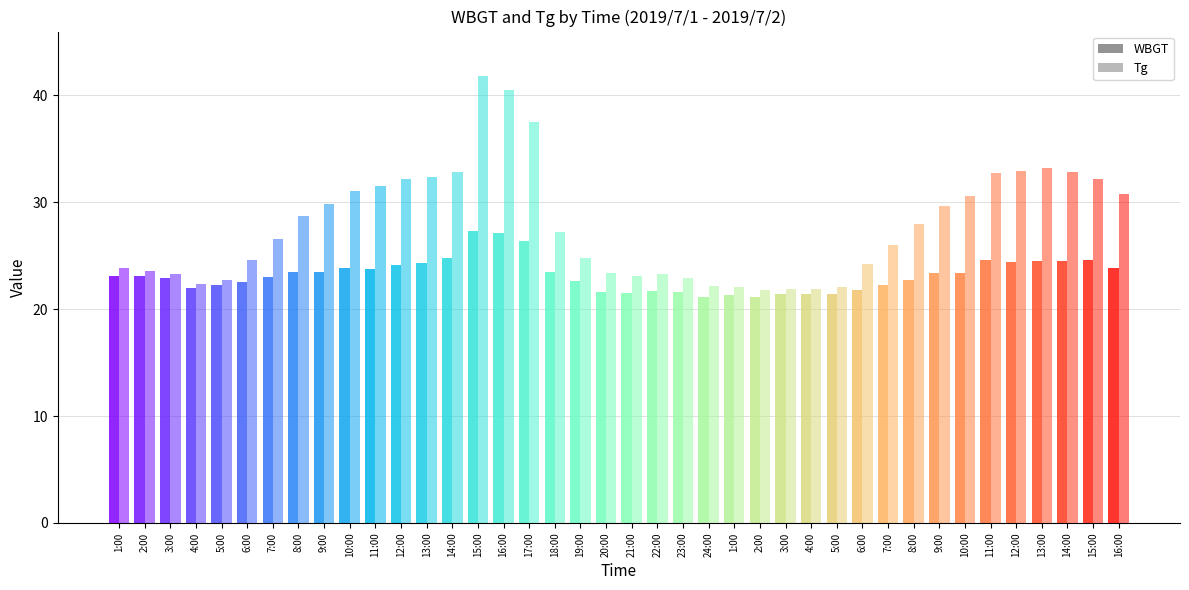

Rank the categories by Tg value from lowest to highest.

2:00, 3:00, 4:00, 1:00, 5:00, 24:00, 4:00, 5:00, 23:00, 21:00, 3:00, 22:00, 20:00, 2:00, 1:00, 6:00, 6:00, 19:00, 7:00, 7:00, 18:00, 8:00, 8:00, 9:00, 9:00, 10:00, 16:00, 10:00, 11:00, 12:00, 15:00, 13:00, 11:00, 14:00, 14:00, 12:00, 13:00, 17:00, 16:00, 15:00